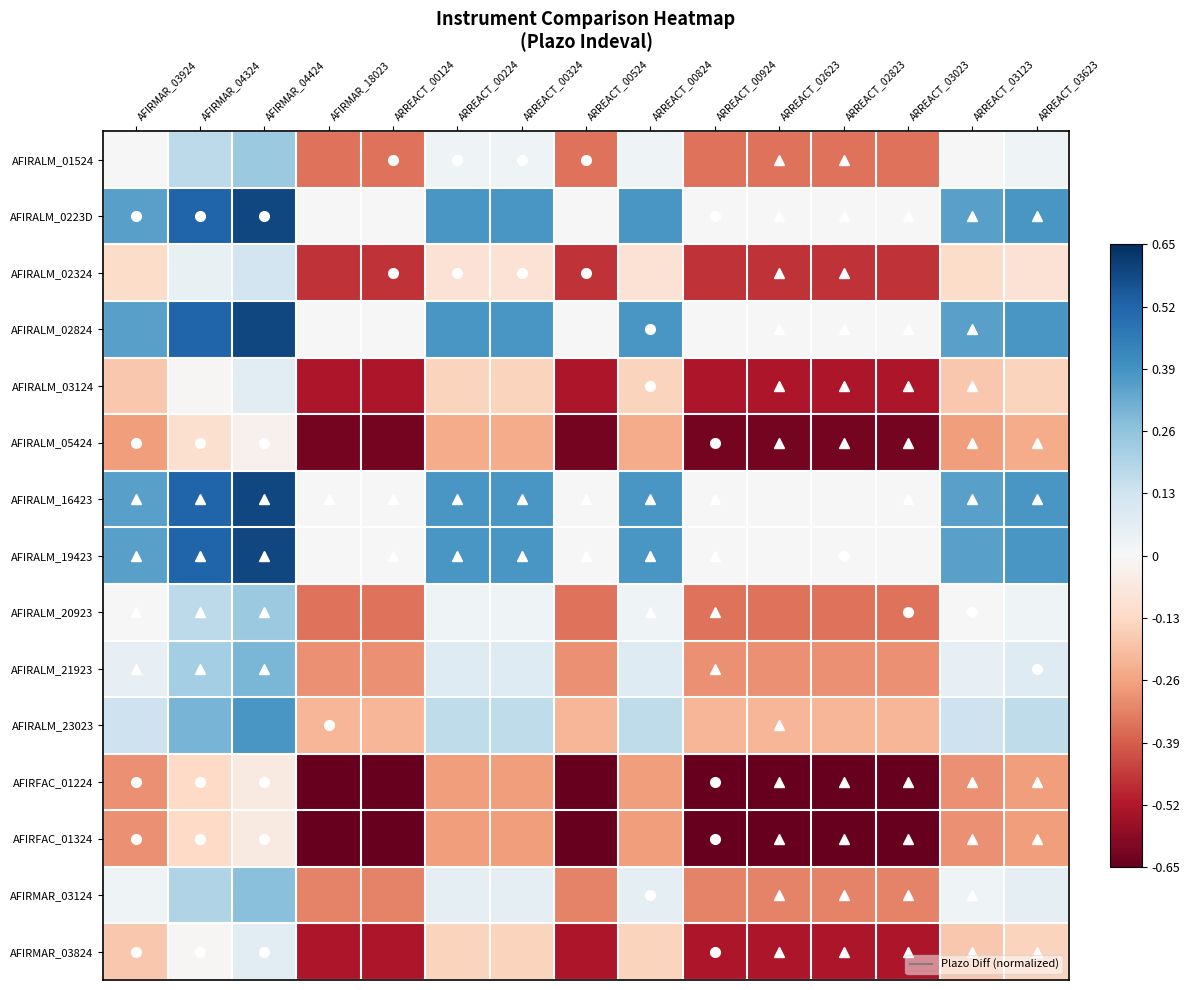

At how many categories does at least one series exceed 0?

8